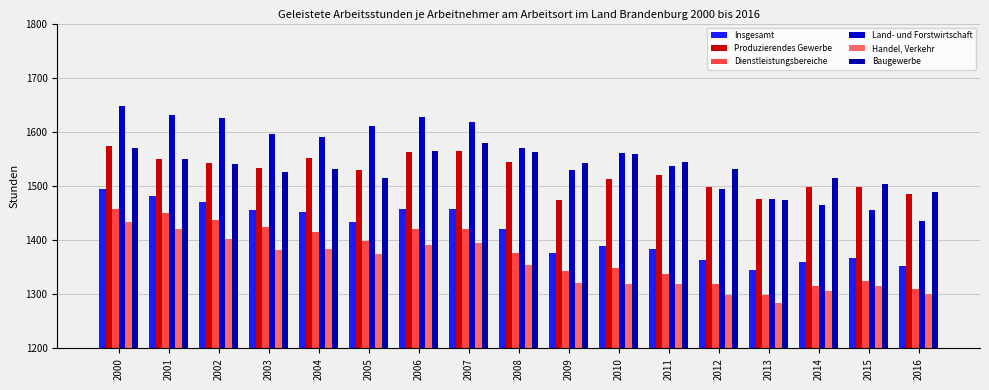

How many bars are there in total?

102